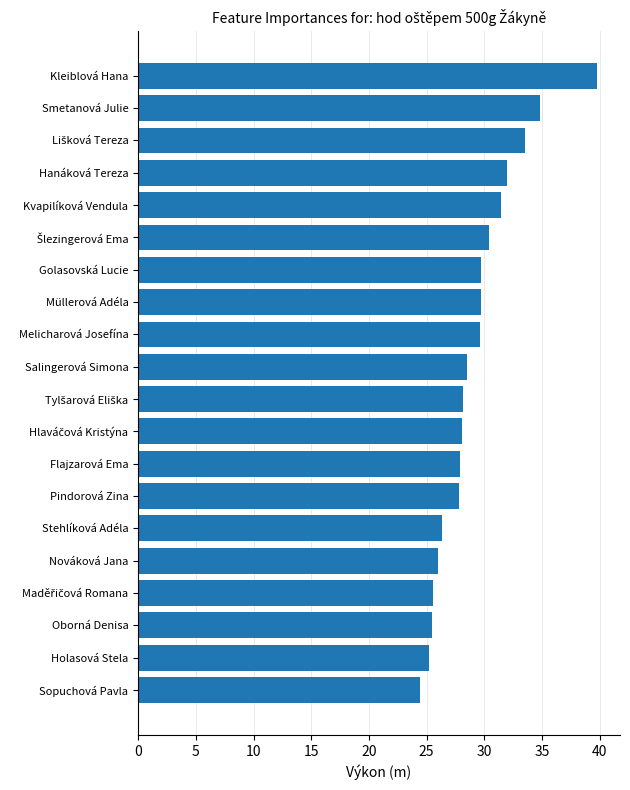

Count the number of categories in the chart.

20